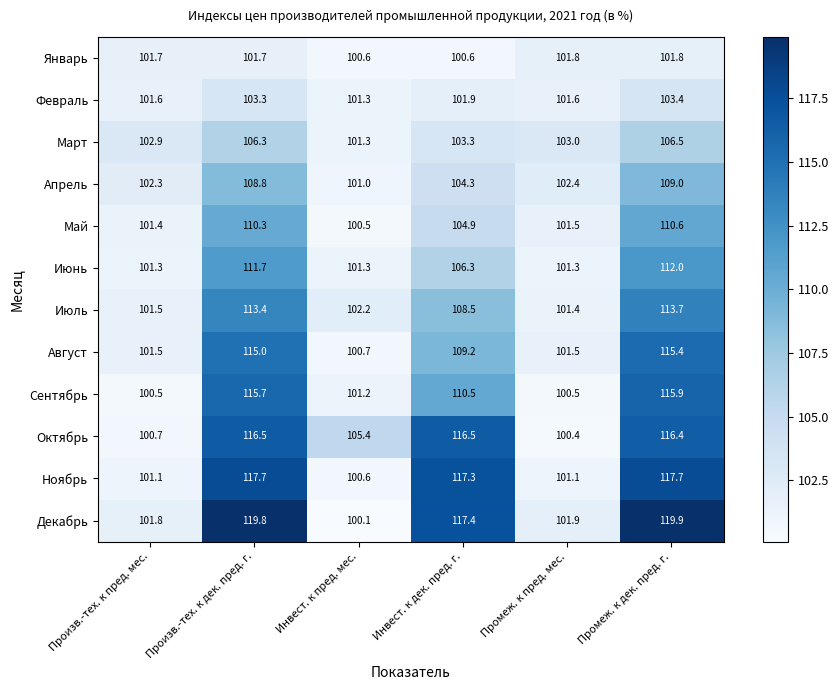

What is the difference between the maximum and minimum values in the Ноябрь series?

17.1